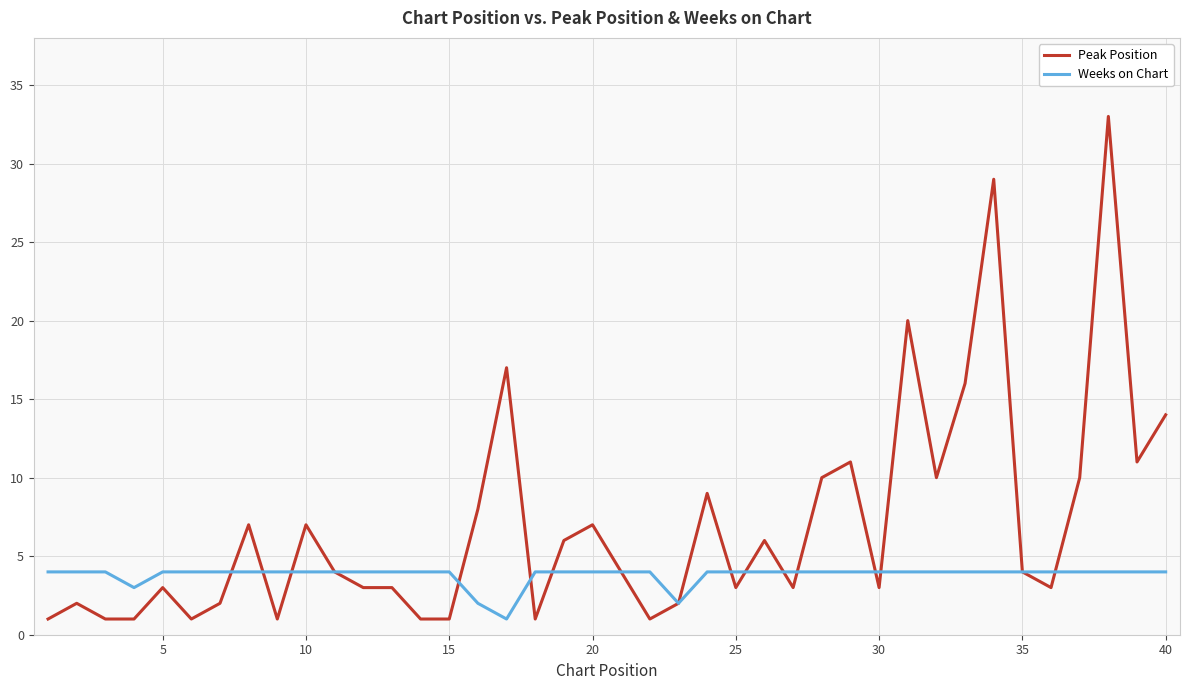

List the series in order of their peak value, highest first.

Peak Position, Weeks on Chart